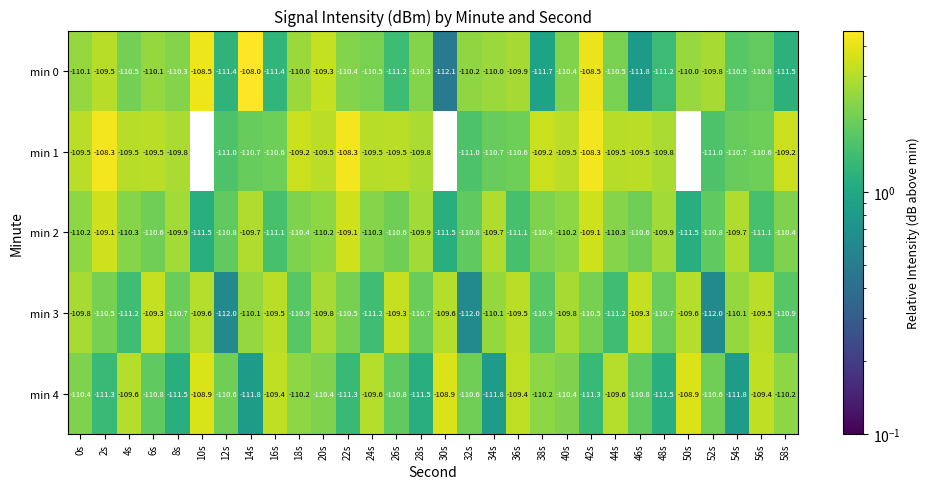

What is the difference between the maximum and minimum values in the min 3 series?

2.7